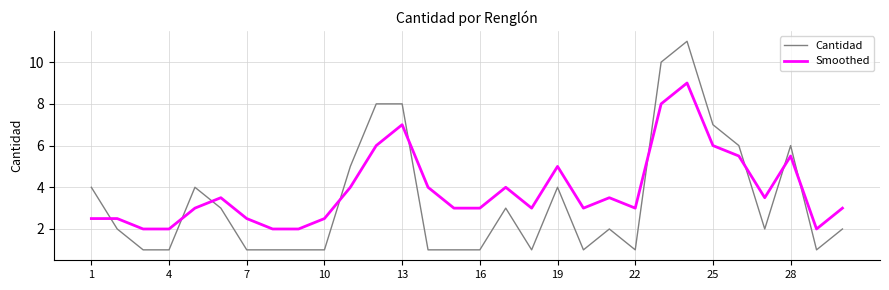

Which series has the largest total across all categories?

Smoothed